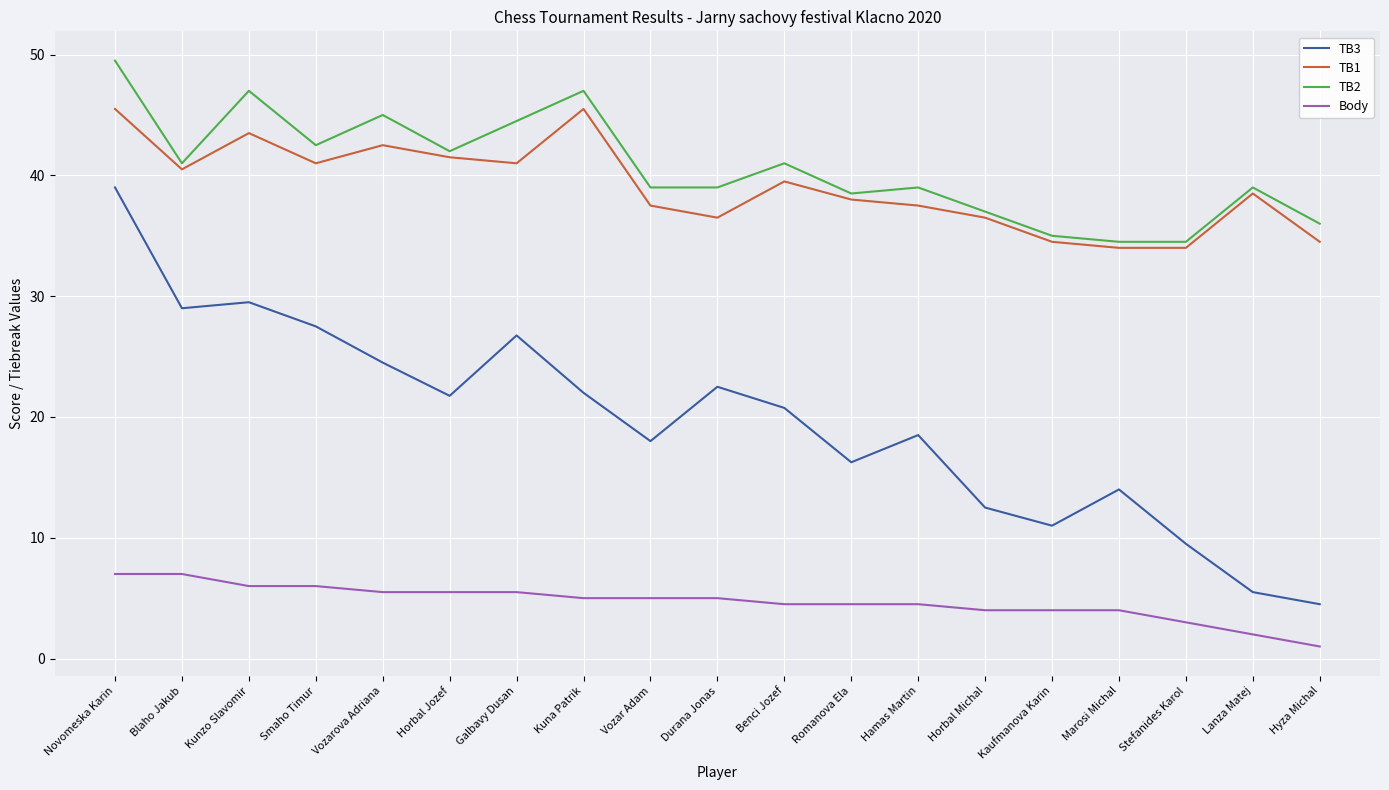

The value of TB2 at Smaho Timur is 42.5. True or false?

True